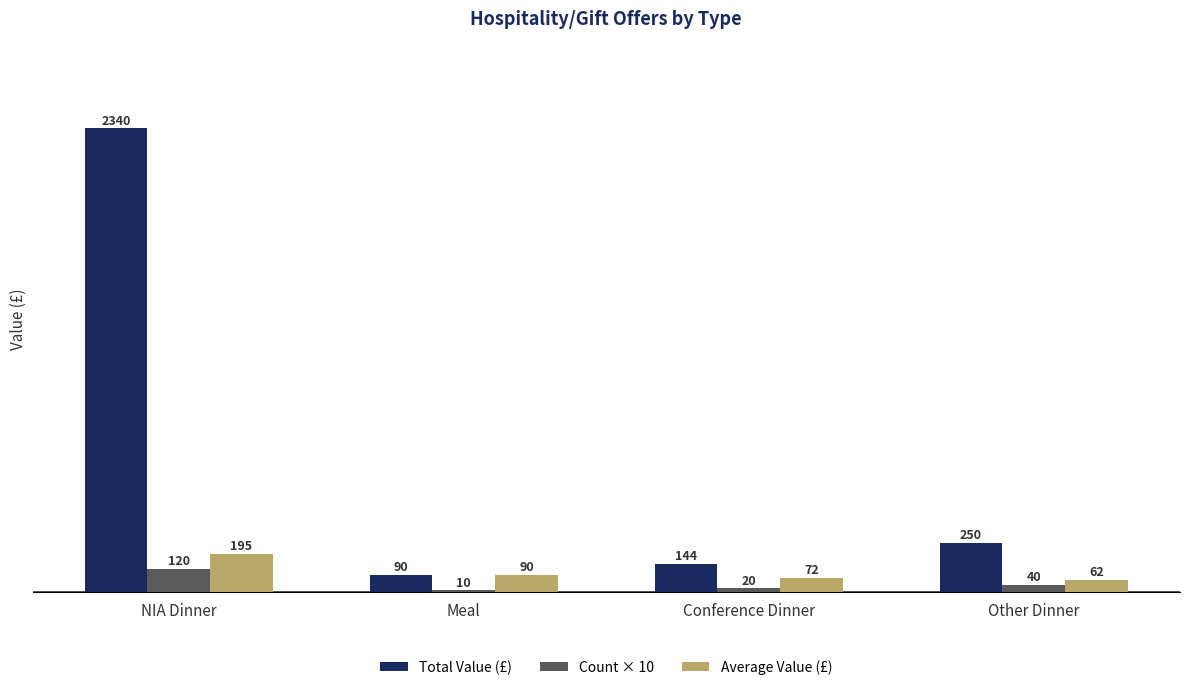

Which category has the highest value across all series?

NIA Dinner